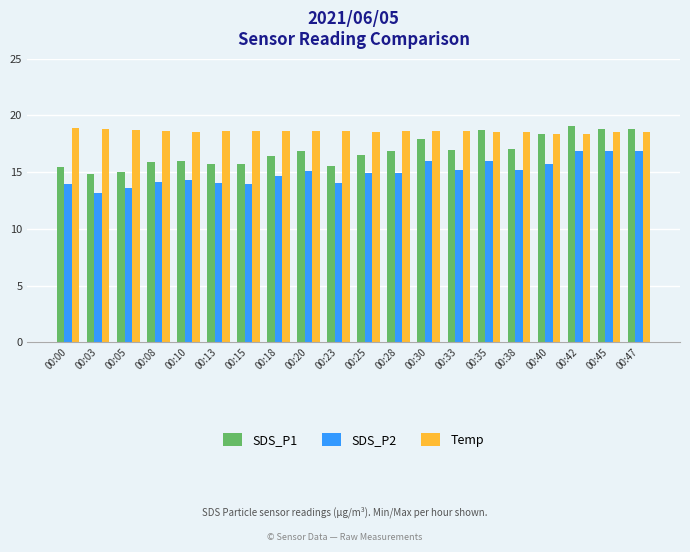

What is the value of the Temp bar at the 9th from the left?

18.6